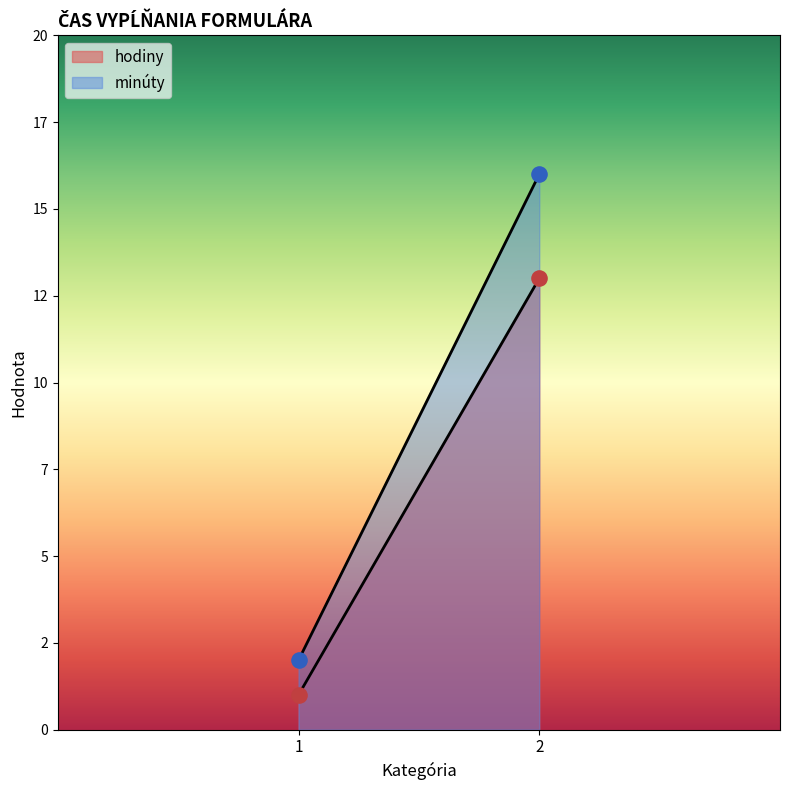

Which series has the largest total across all categories?

minúty